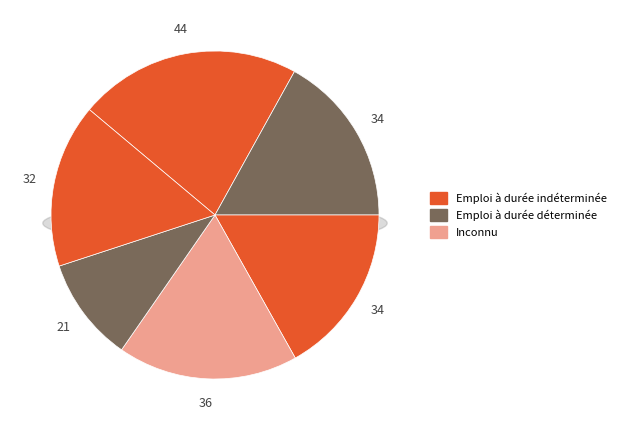

Does Mon account for over 50% of the chart?

No